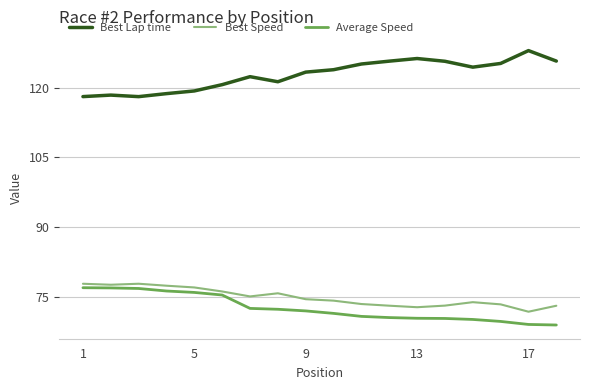

True or false: Best Speed and Best Lap time cross at least once.

False